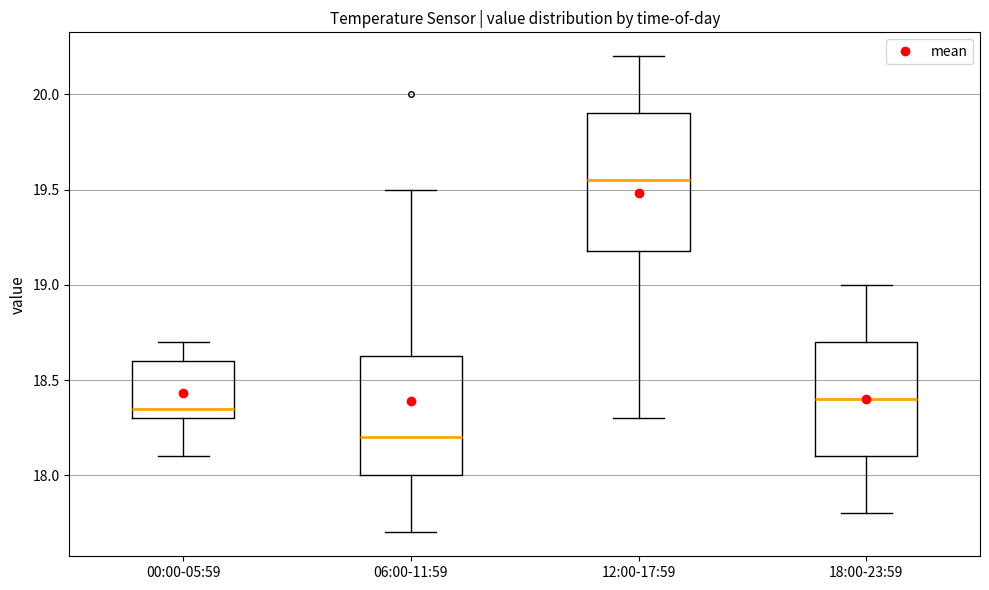

Which box is the tallest, from its lower edge to its upper edge?

12:00-17:59